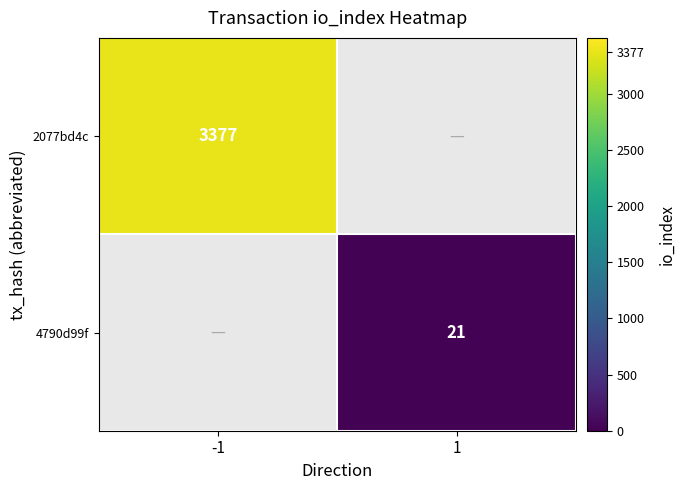

At how many categories does at least one series exceed 2430?

1